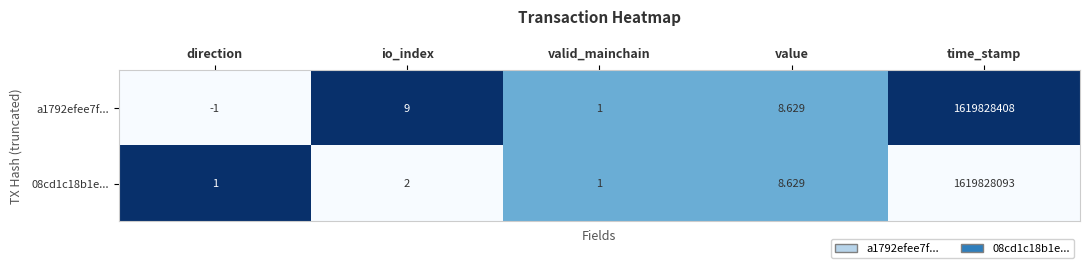

At how many categories does at least one series exceed 0?

5